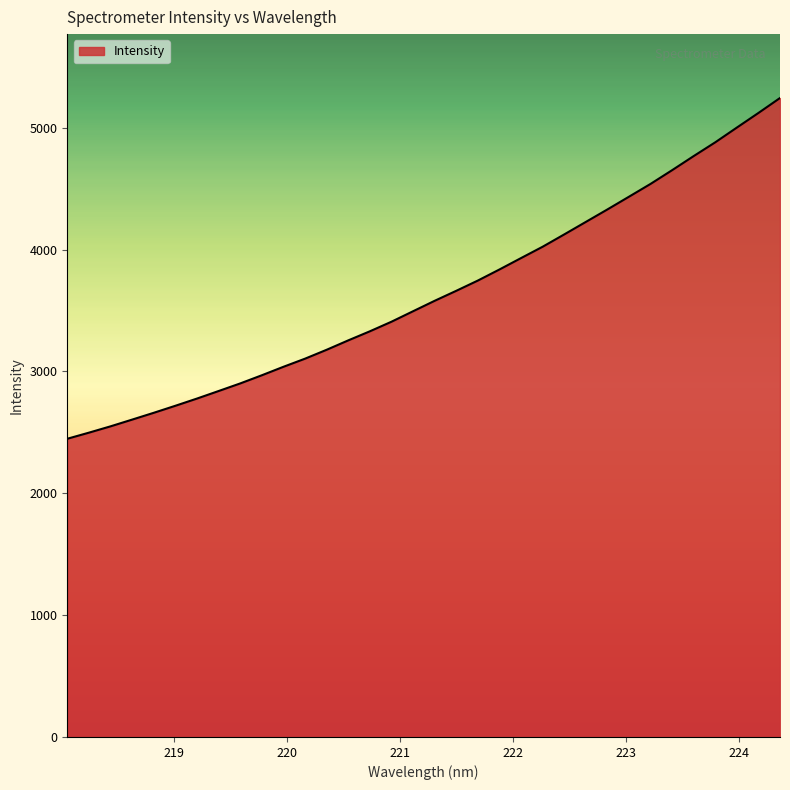

What is the minimum value shown in the chart?

2447.5